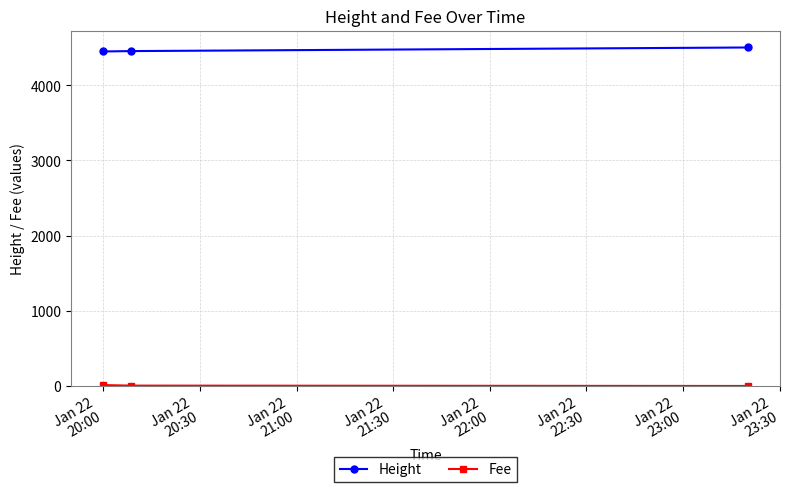

What is the value of the Height point at the 3rd from the left?

4503.0